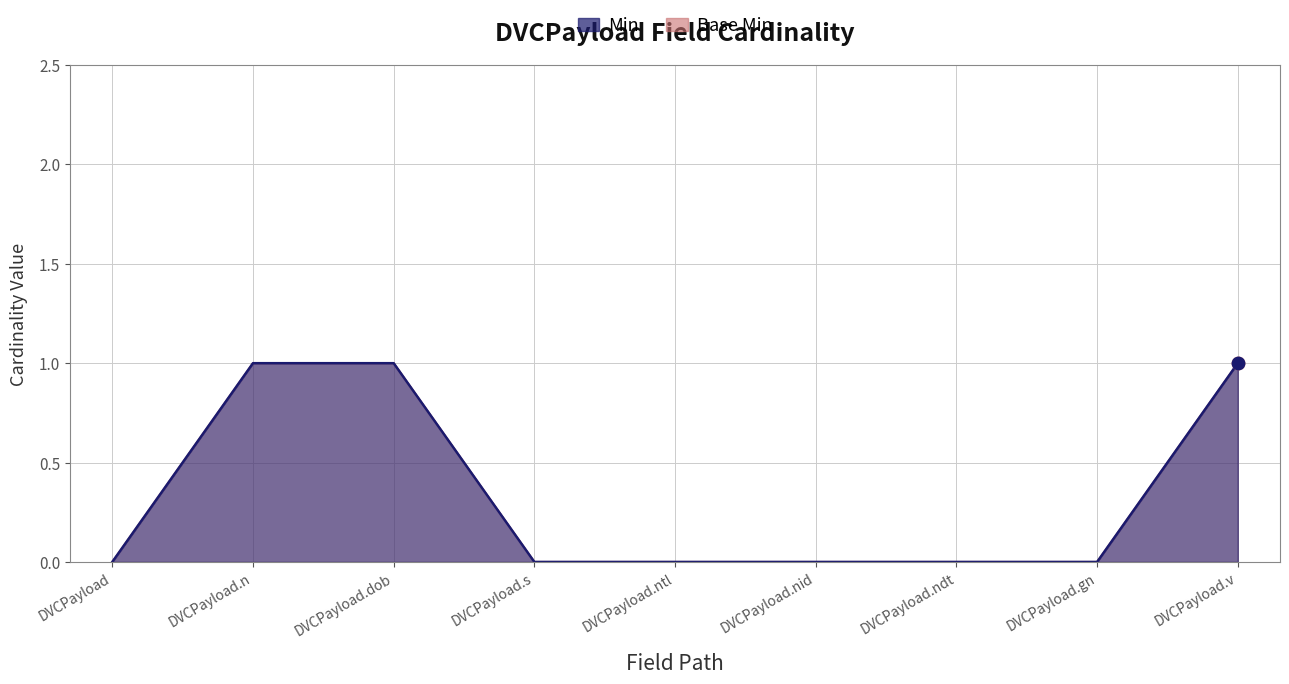

Which series has the largest total across all categories?

Min